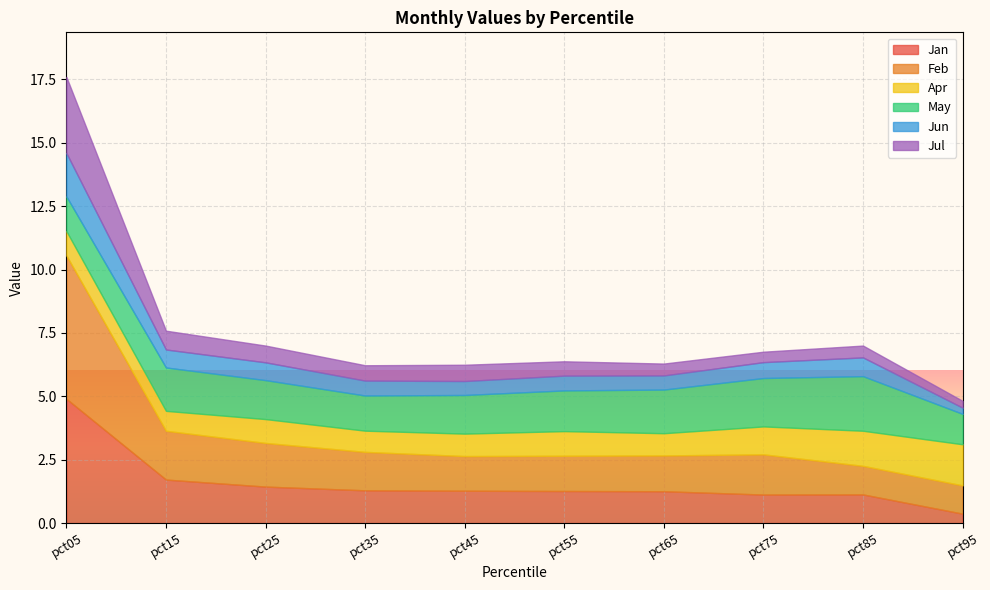

At pct55, list the series in order from largest to smallest.

May, Feb, Jan, Apr, Jun, Jul